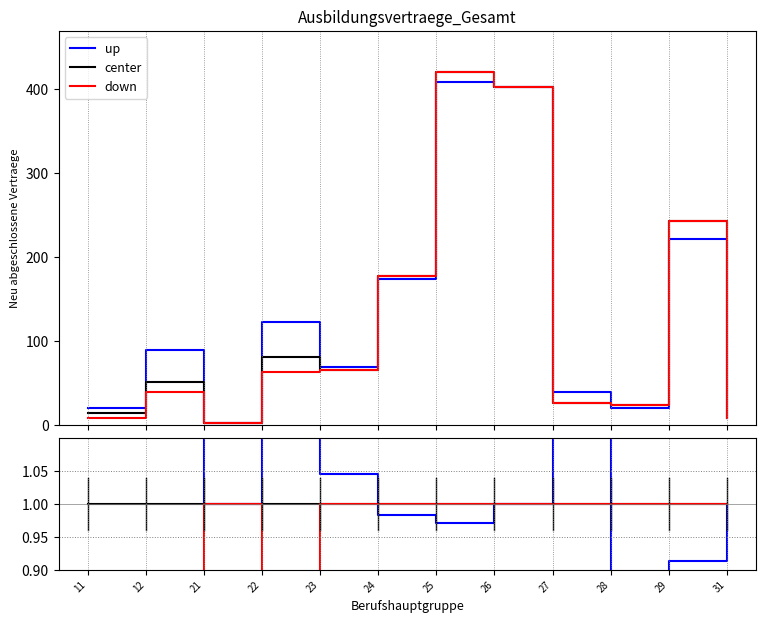

How many intersections are there between up and center?

2